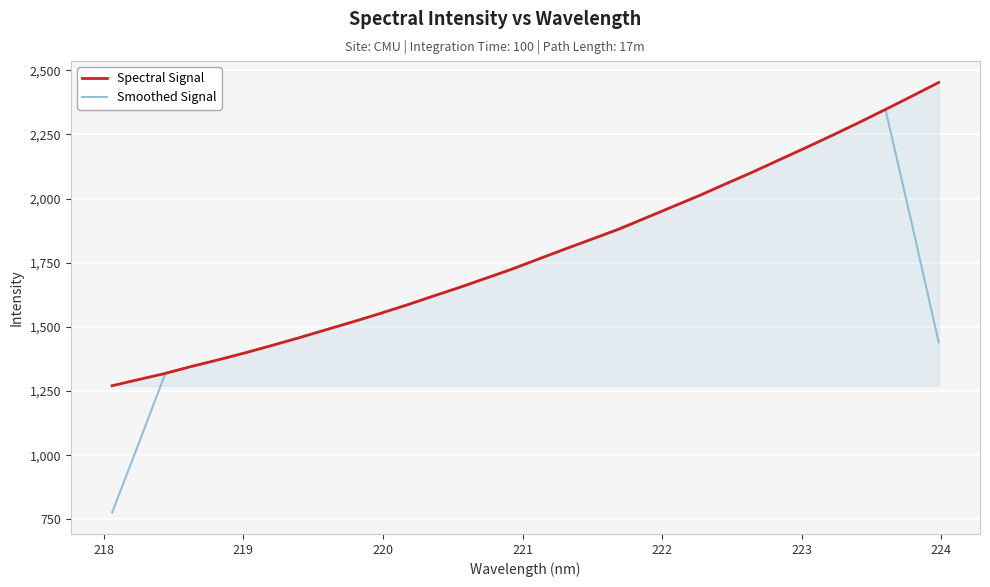

What is the greatest value displayed?

2452.3